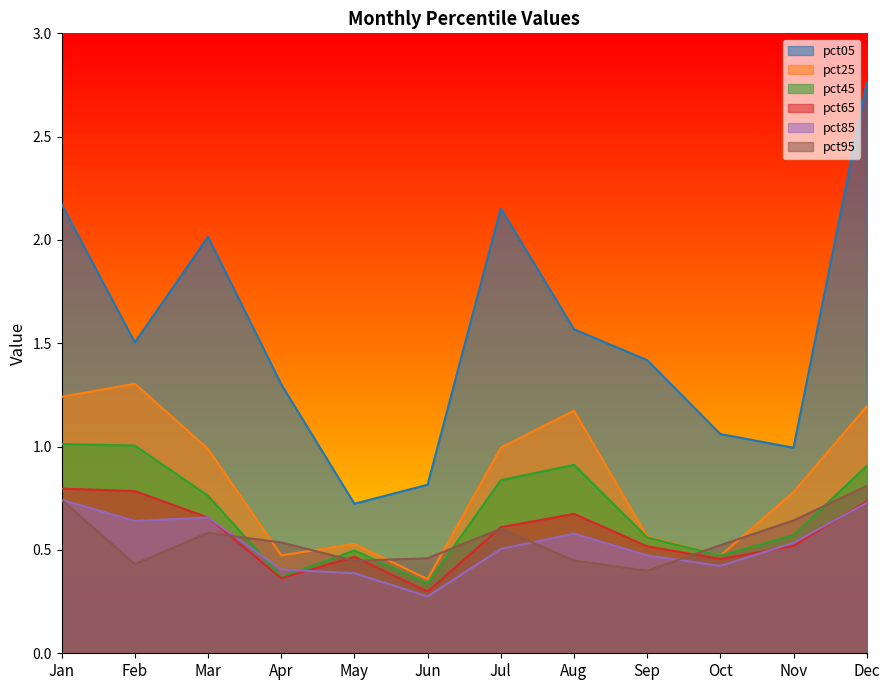

Is it true that pct05 equals 3.3 at Jul?

False